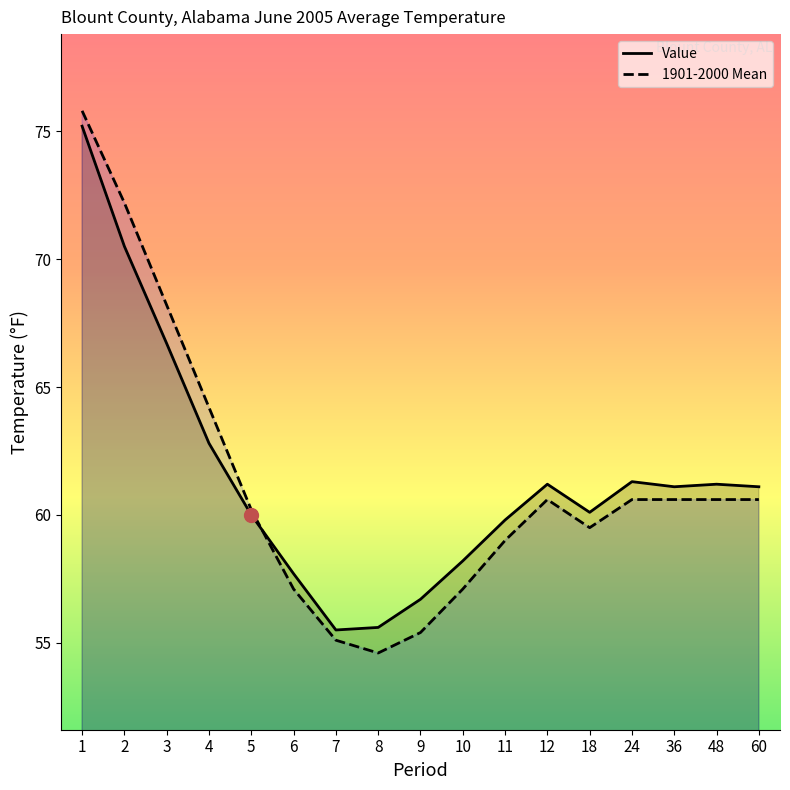

True or false: Value and 1901-2000 Mean cross at least once.

True